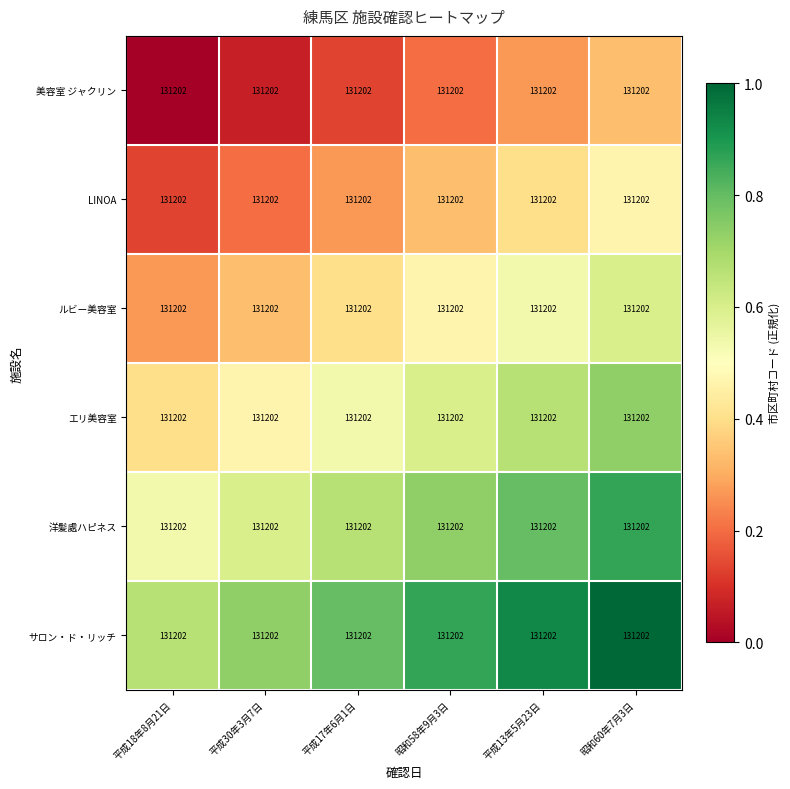

Between 昭和58年9月3日 and 平成30年3月7日, which is larger?

昭和58年9月3日